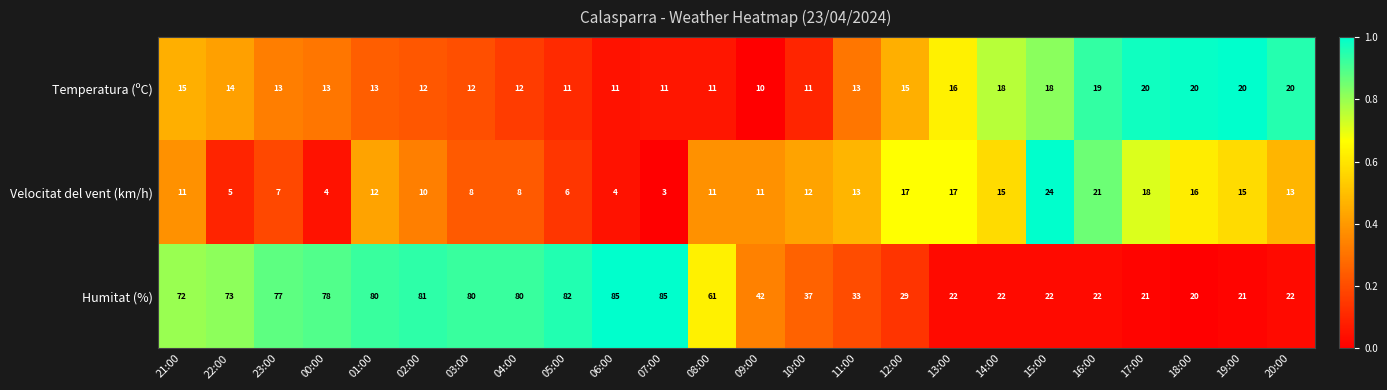

What is the maximum value for Temperatura (ºC)?

20